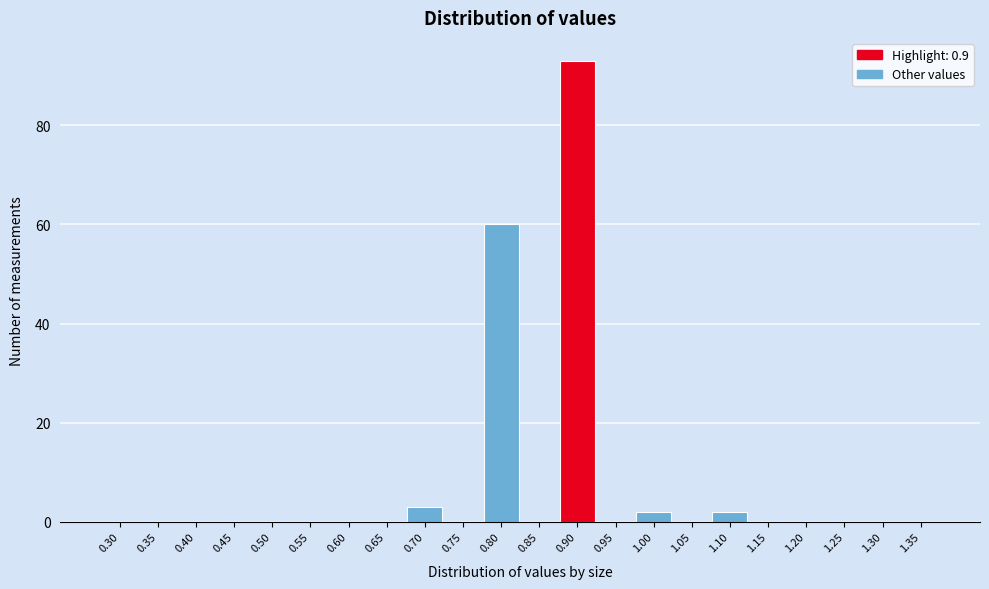

Reading left to right, transcribe this chart: for each bar, give the range it covers on the x-axis and its height. The values are not printed on the chart, so give them approximately, as read against the axis.

0.275 to 0.325: 0
0.325 to 0.375: 0
0.375 to 0.425: 0
0.425 to 0.475: 0
0.475 to 0.525: 0
0.525 to 0.575: 0
0.575 to 0.625: 0
0.625 to 0.675: 0
0.675 to 0.725: 4
0.725 to 0.775: 0
0.775 to 0.825: 60
0.825 to 0.875: 0
0.875 to 0.925: 94
0.925 to 0.975: 0
0.975 to 1.025: 2
1.025 to 1.075: 0
1.075 to 1.125: 2
1.125 to 1.175: 0
1.175 to 1.225: 0
1.225 to 1.275: 0
1.275 to 1.325: 0
1.325 to 1.375: 0